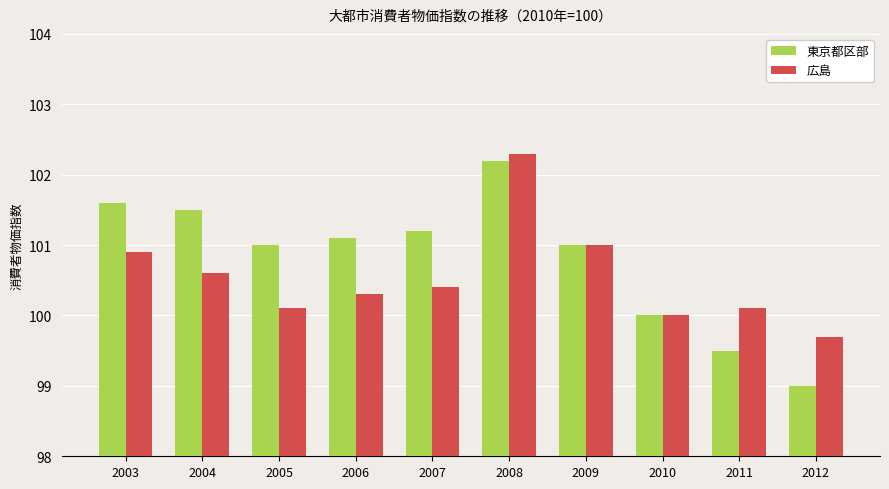

What value does the 広島 series have at 2012?

99.7